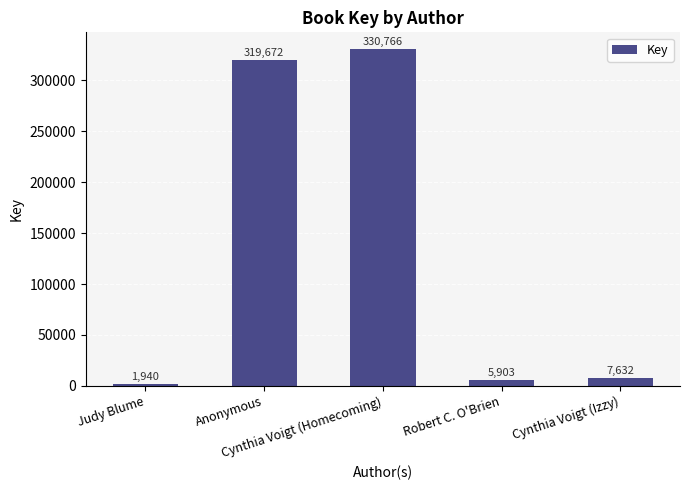

Reading left to right, what are all the values shown in this chart?

1940	319672	330766	5903	7632